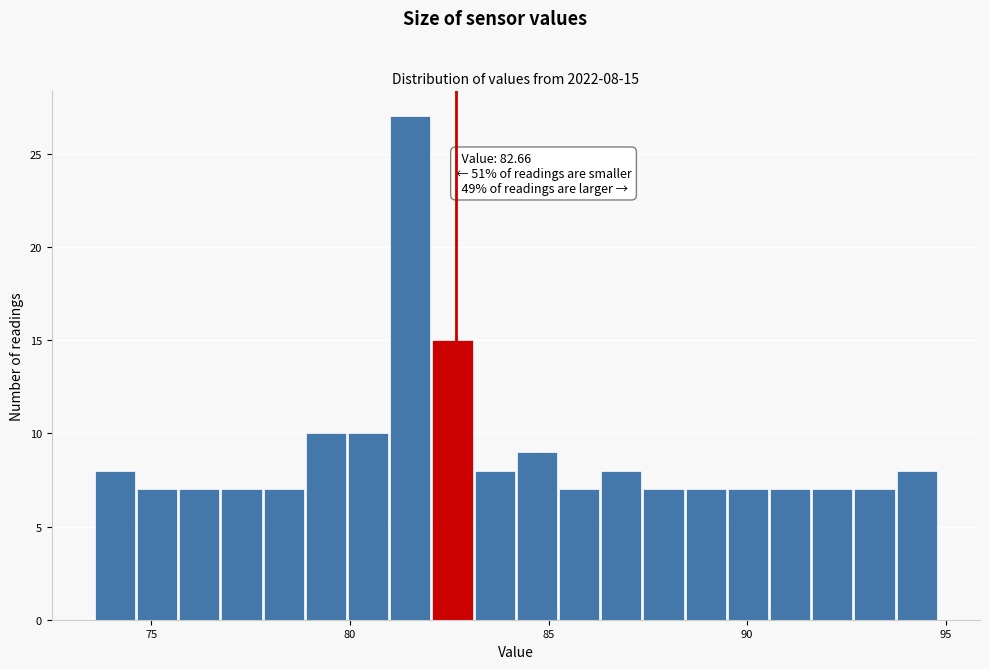

Read against the x-axis, roughly where is the centre of the tallest bar?

81.5